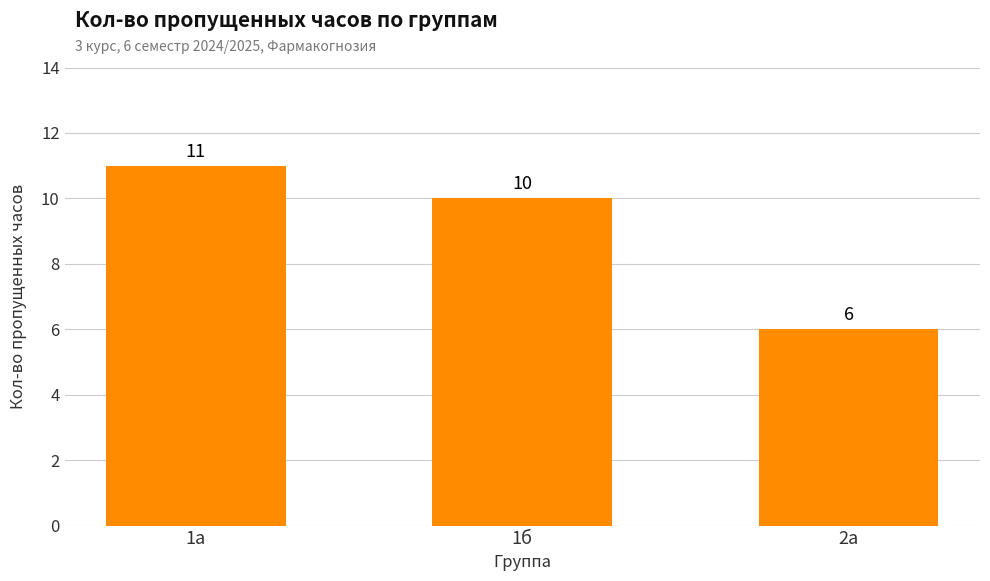

What is the maximum value shown in the chart?

11